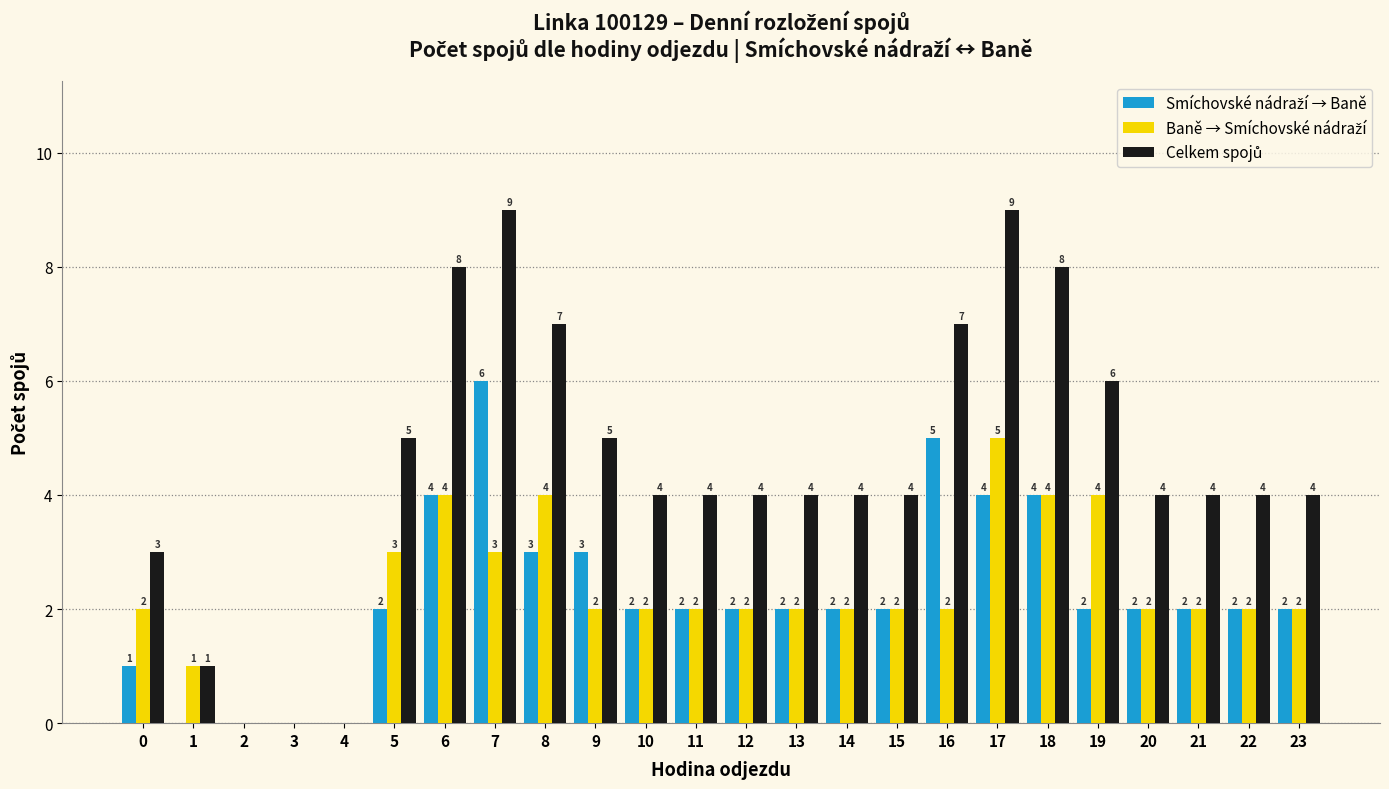

What is the maximum value shown in the chart?

9